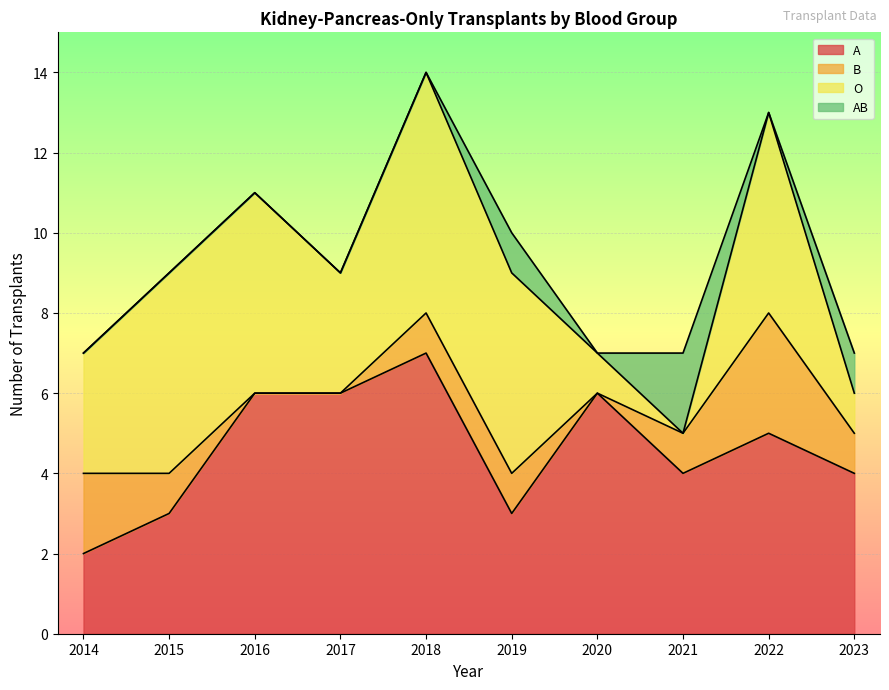

What are all the series names shown in the legend?

A, B, O, AB